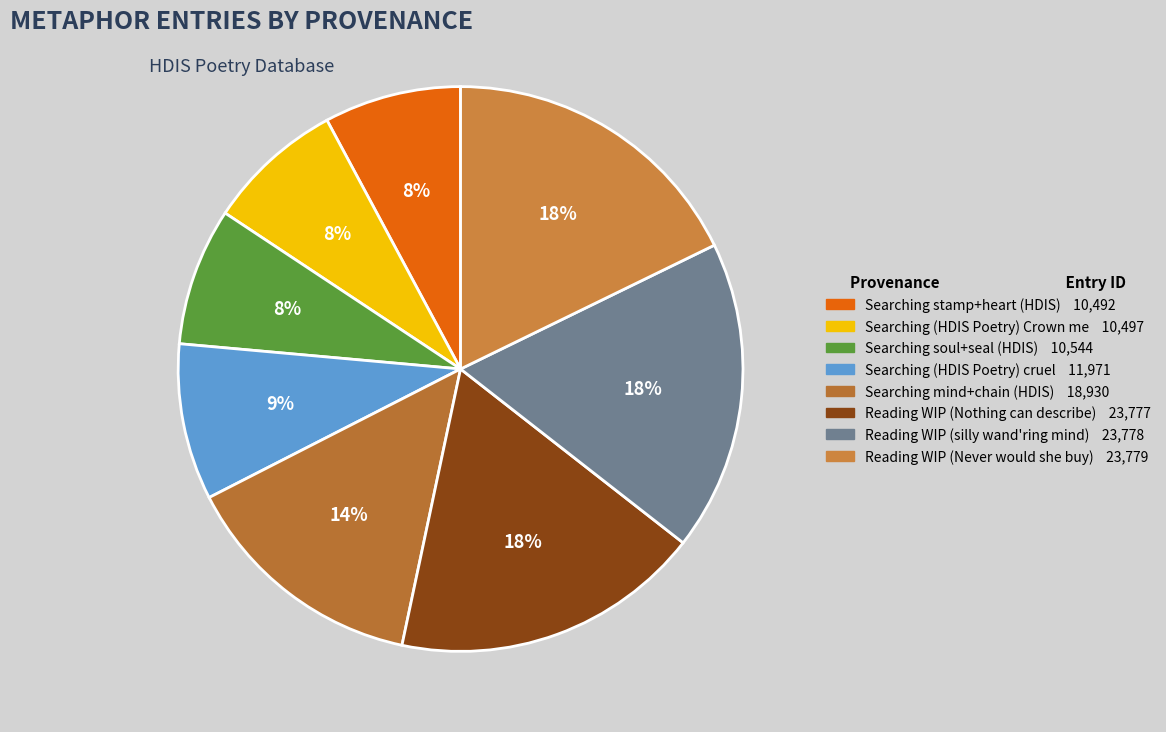

How many segments does this pie chart have?

8